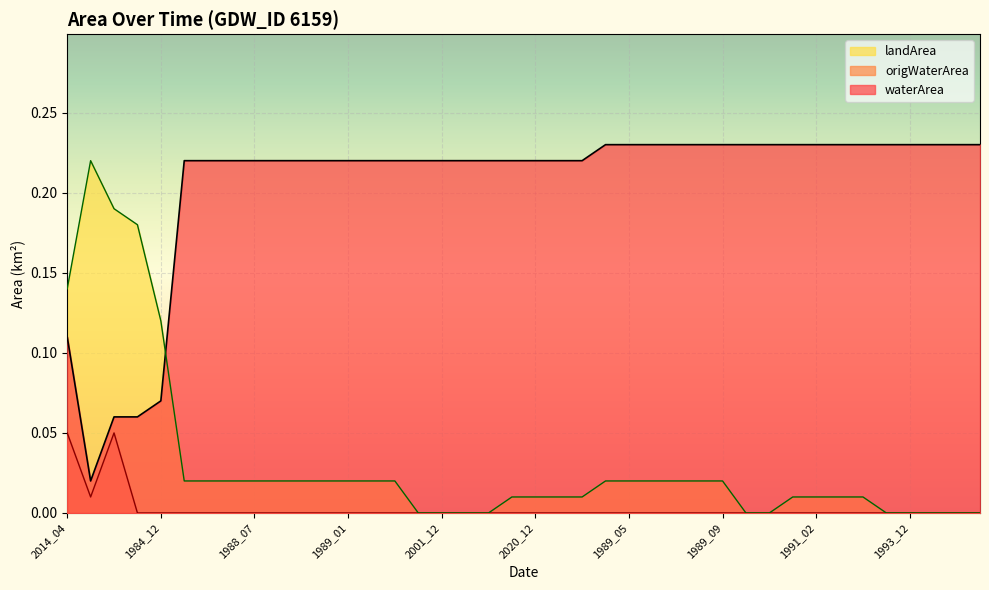

At which label is landArea closest to 0?

2001_01